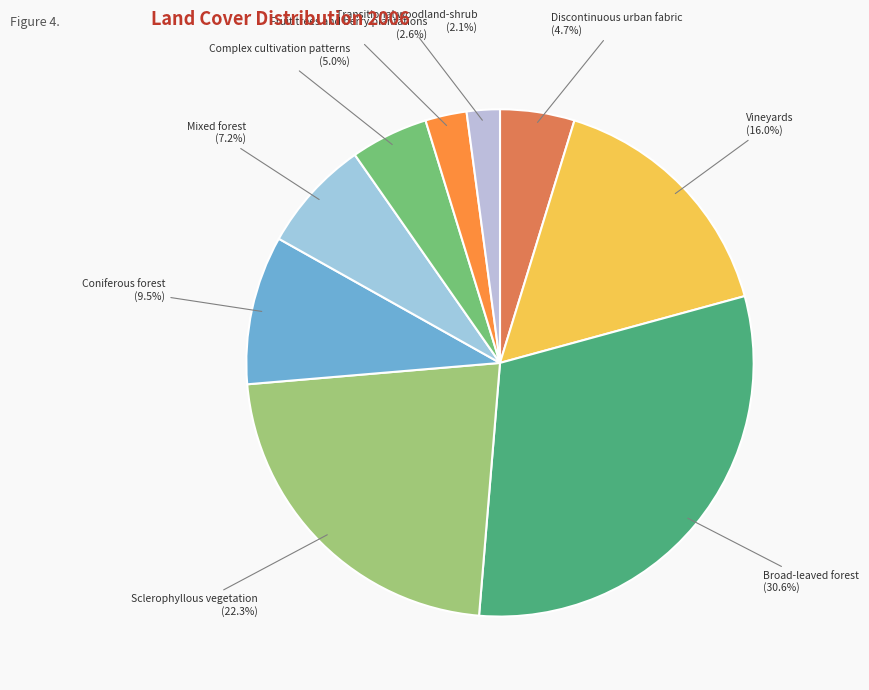

Does Mixed forest represent more than half of the total?

No